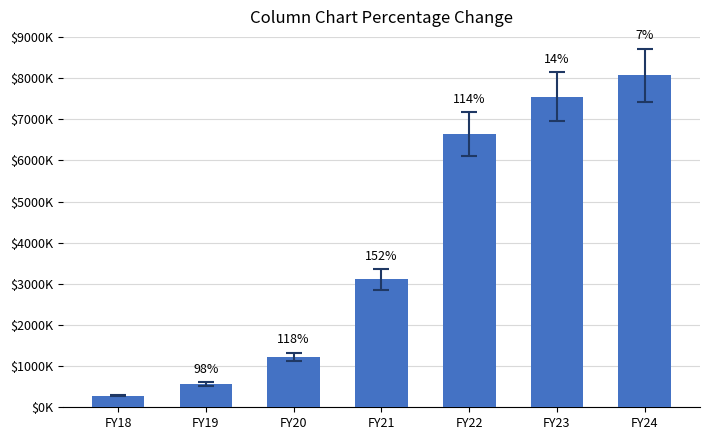

Reading left to right, transcribe all the data shown in this chart.

FY18=285639	FY19=565286	FY20=1231820	FY21=3107703	FY22=6635302	FY23=7550506	FY24=8072050